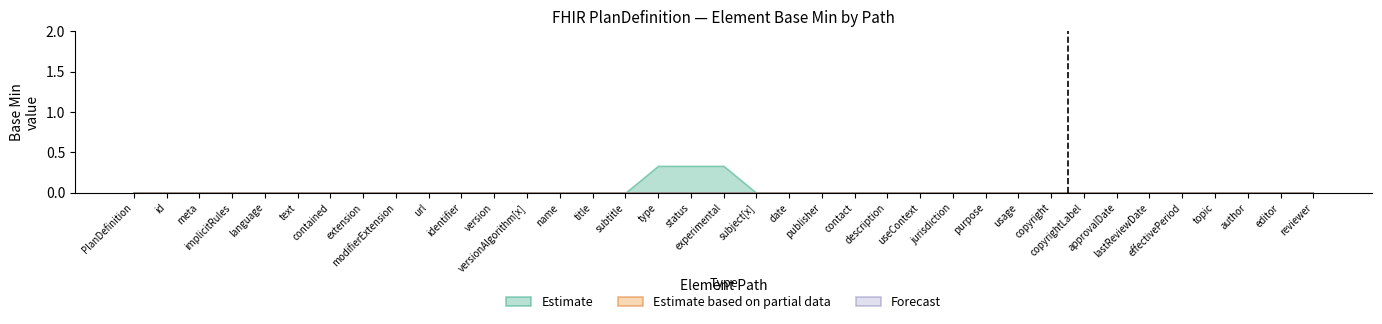

What are all the series names shown in the legend?

Estimate, Estimate based on partial data, Forecast